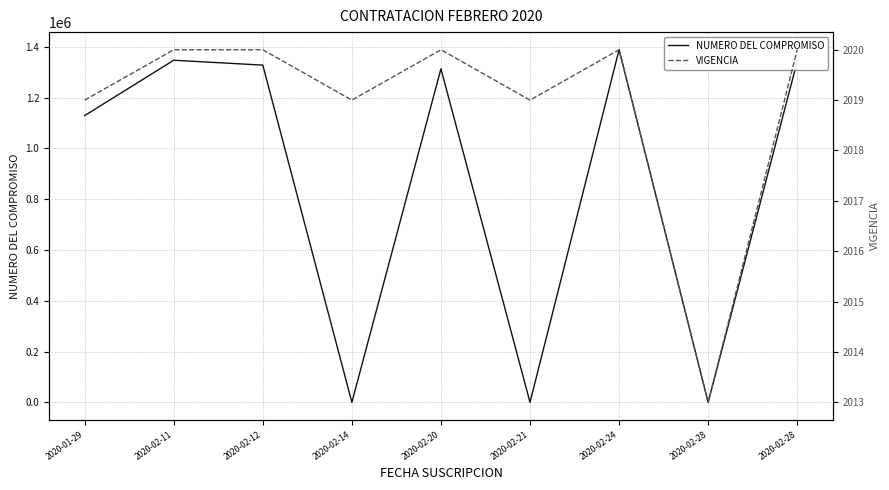

What is the approximate value of VIGENCIA at 2020-02-24?

2020